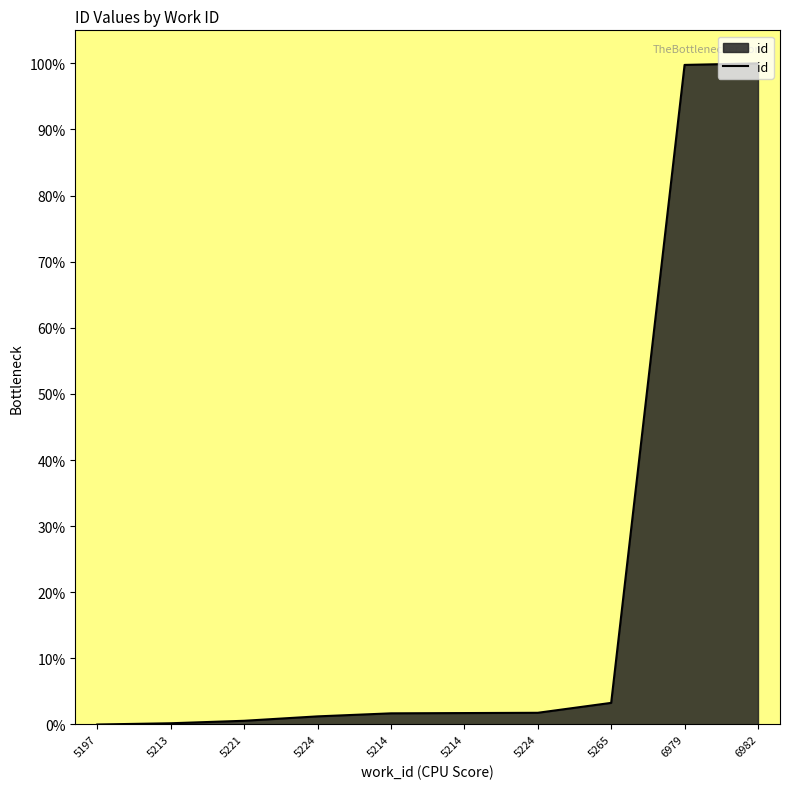

What is the sum of the values at 6982 and 5224?

101.2